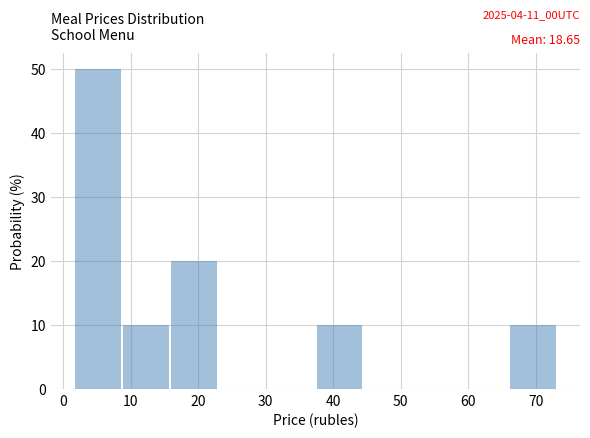

Which range on the x-axis has the tallest bar?

2 to 9